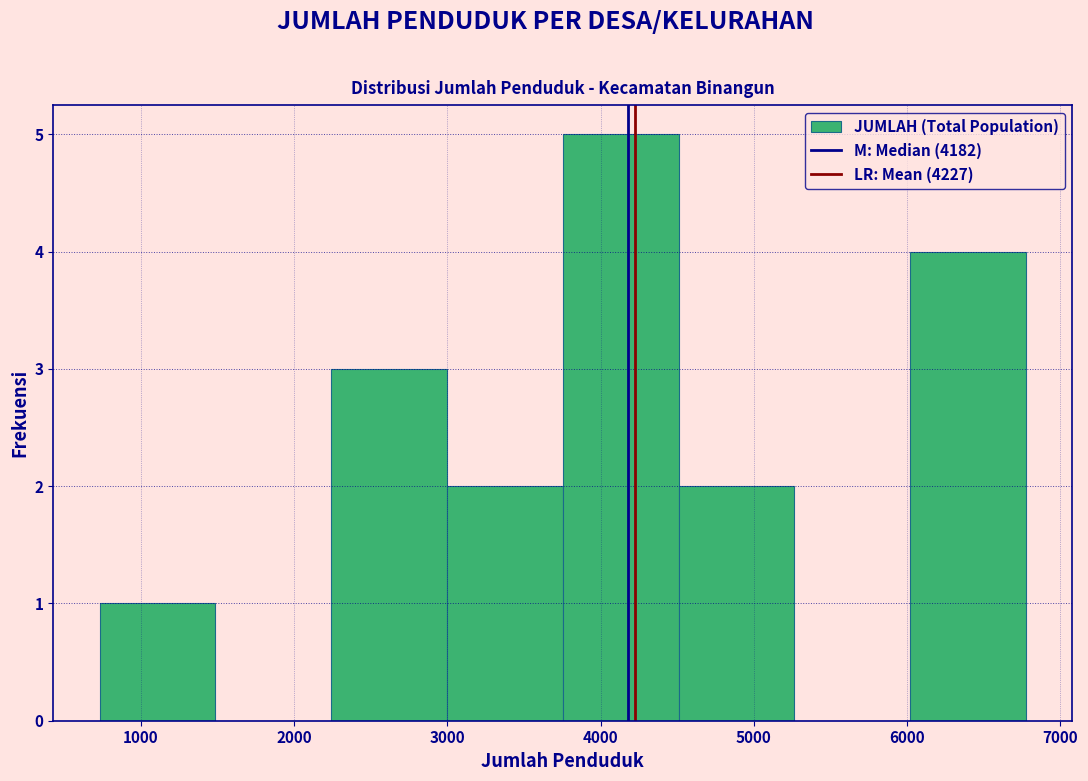

How tall is the bar that spans 6000 to 6800 on the x-axis? Neither the bar edges nor the heights are printed on the chart, so give them approximately, as read against the axes.

4